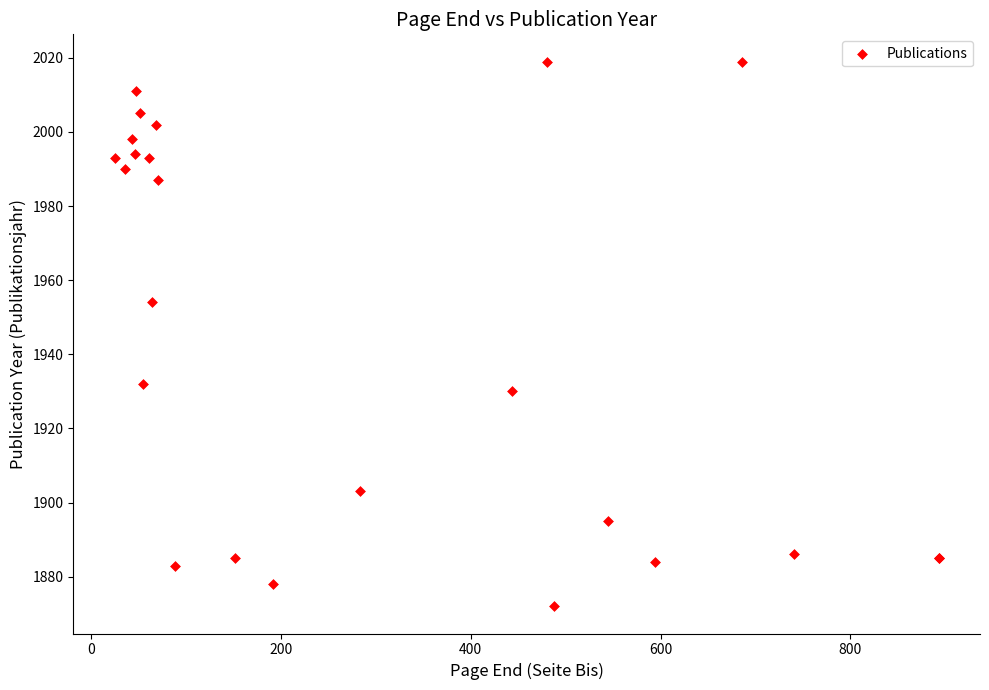

What Y value in the scatter plot is closest to 1945?

1954